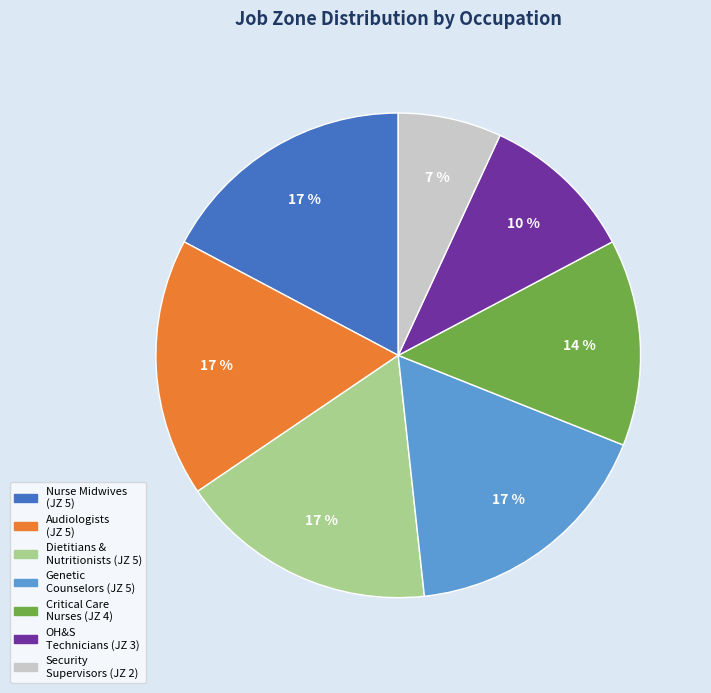

Approximately how many times larger is the value at Nurse Midwives (JZ 5) compared to OH&S Technicians (JZ 3)?

1.7